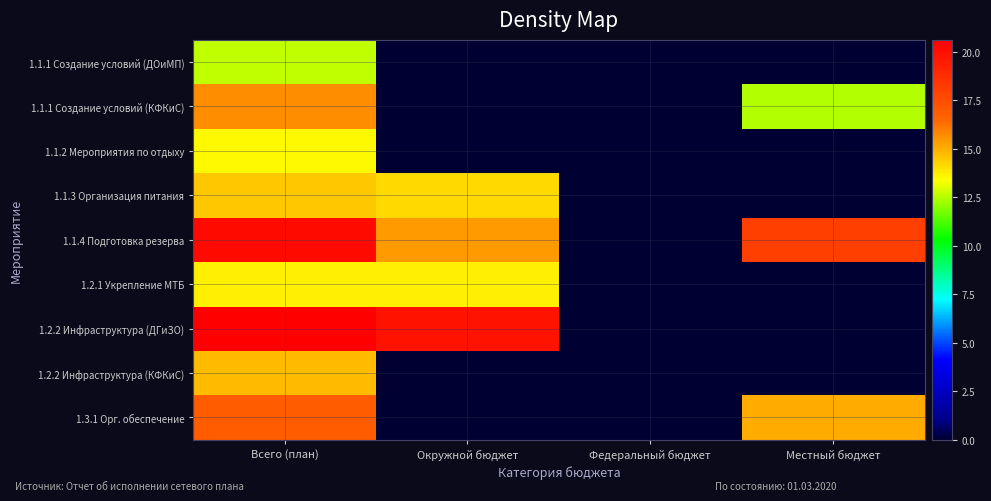

Between Окружной бюджет and Местный бюджет, which is larger?

Окружной бюджет